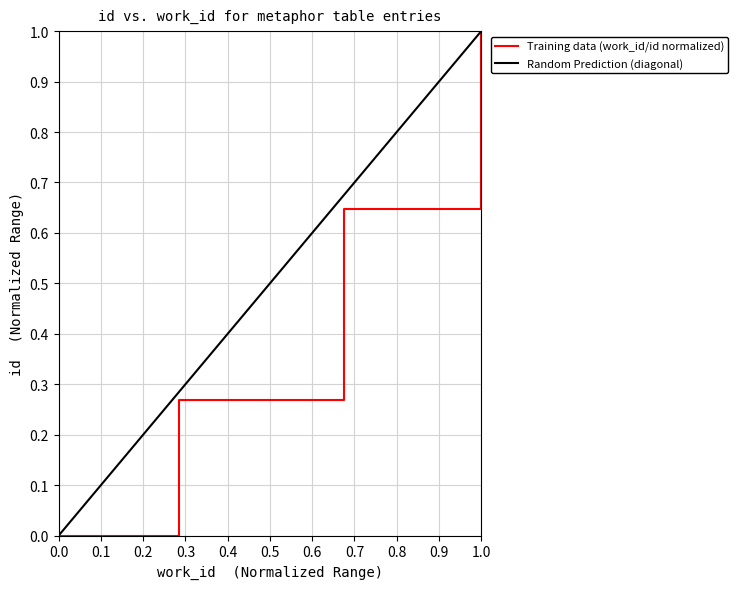

Does the chart have visible grid lines?

Yes